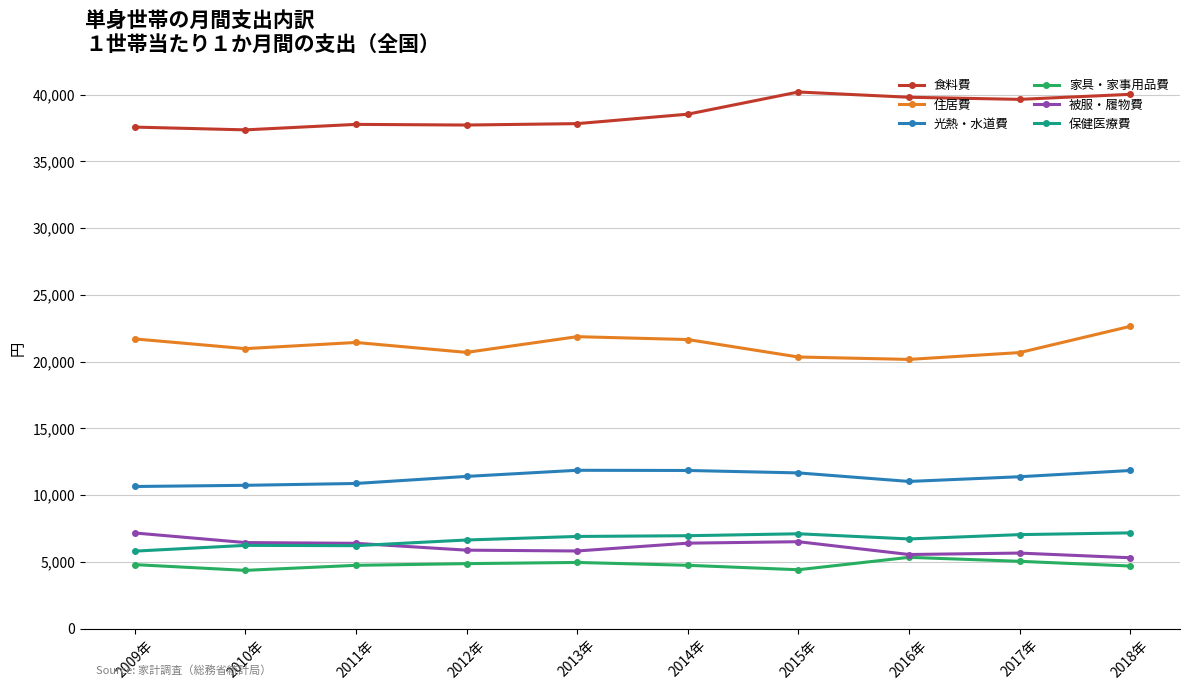

Is it true that 光熱・水道費 equals 16119 at 2016年?

False